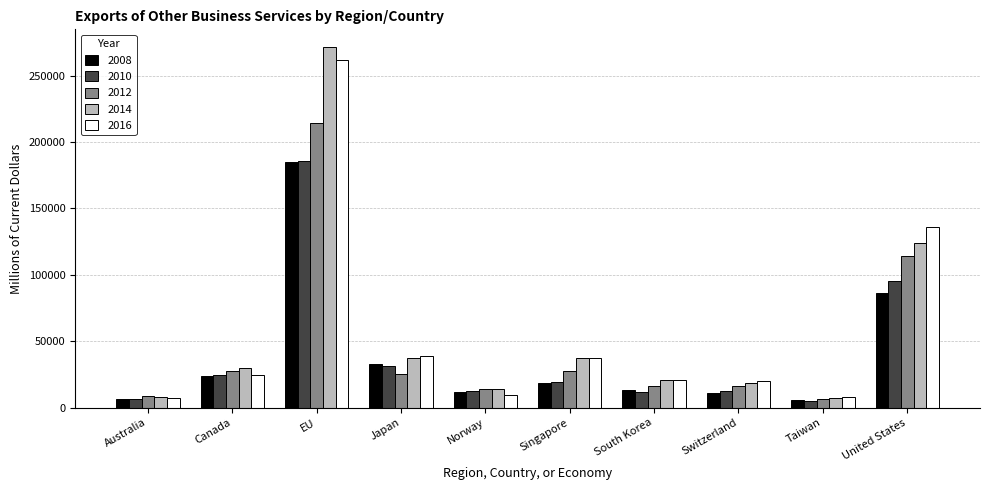

What is the difference between the maximum and minimum values in the 2014 series?

263965